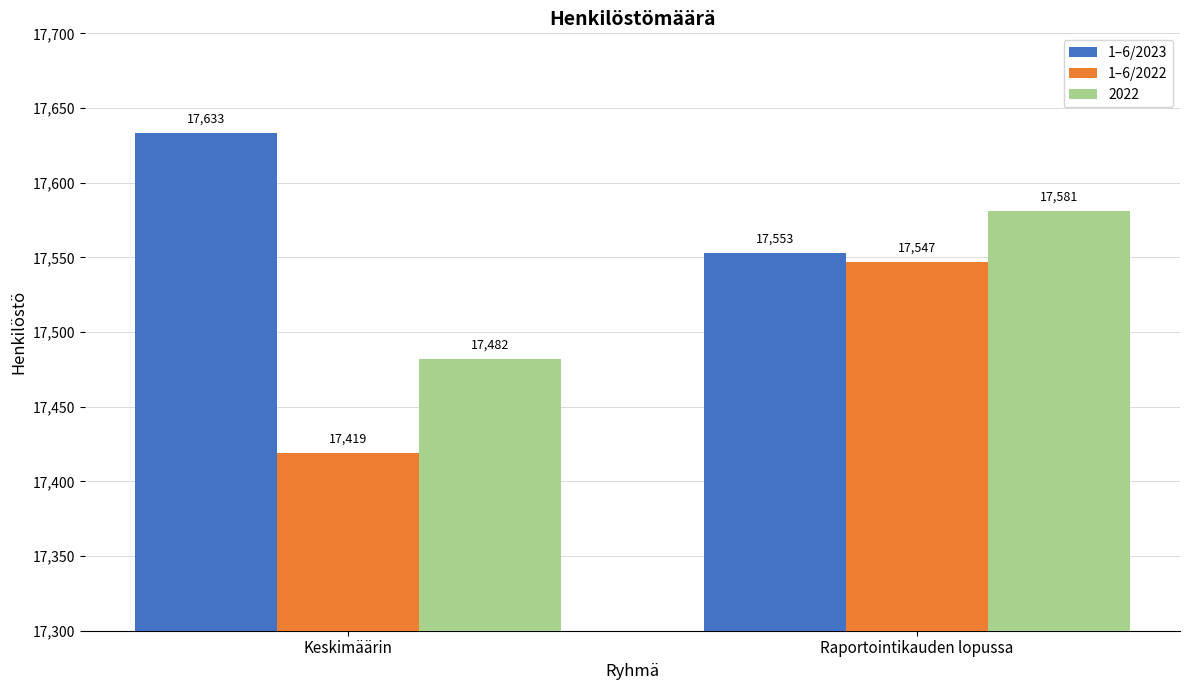

How many groups of bars are there?

2